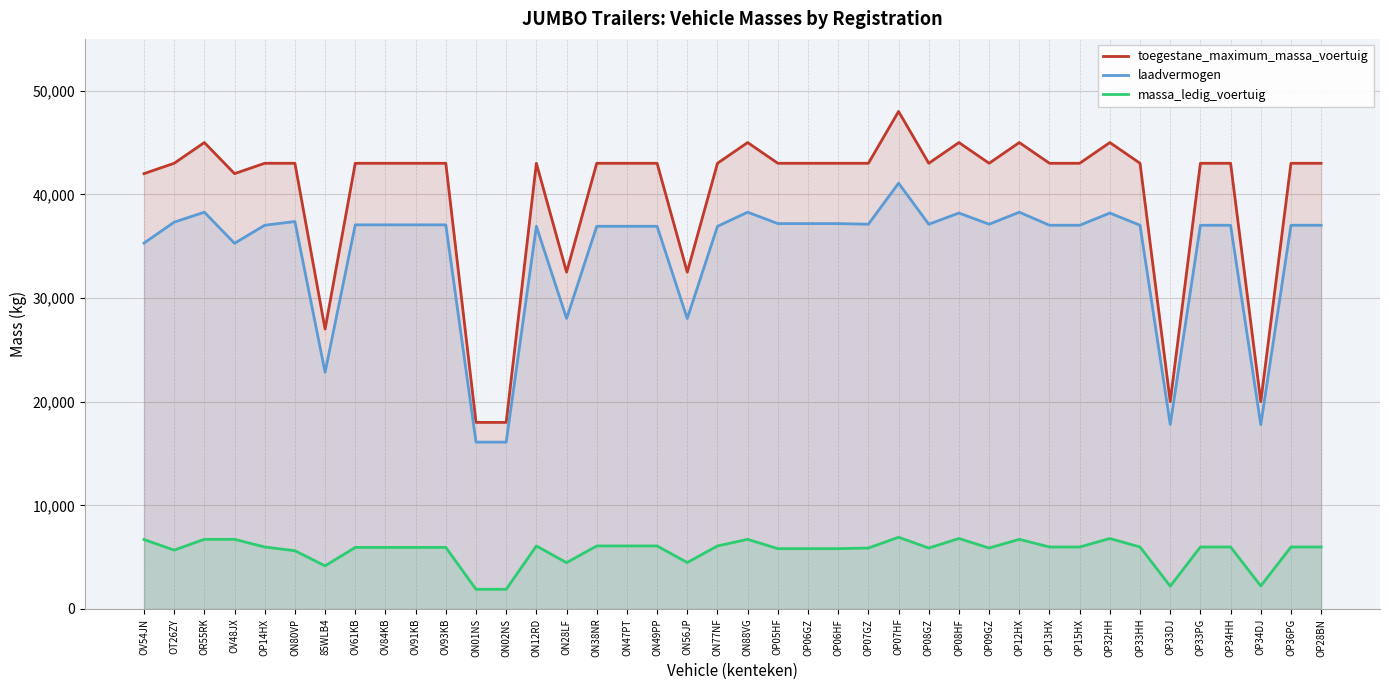

In massa_ledig_voertuig, how many points are lower than both neighbors (excluding endpoints)?

8